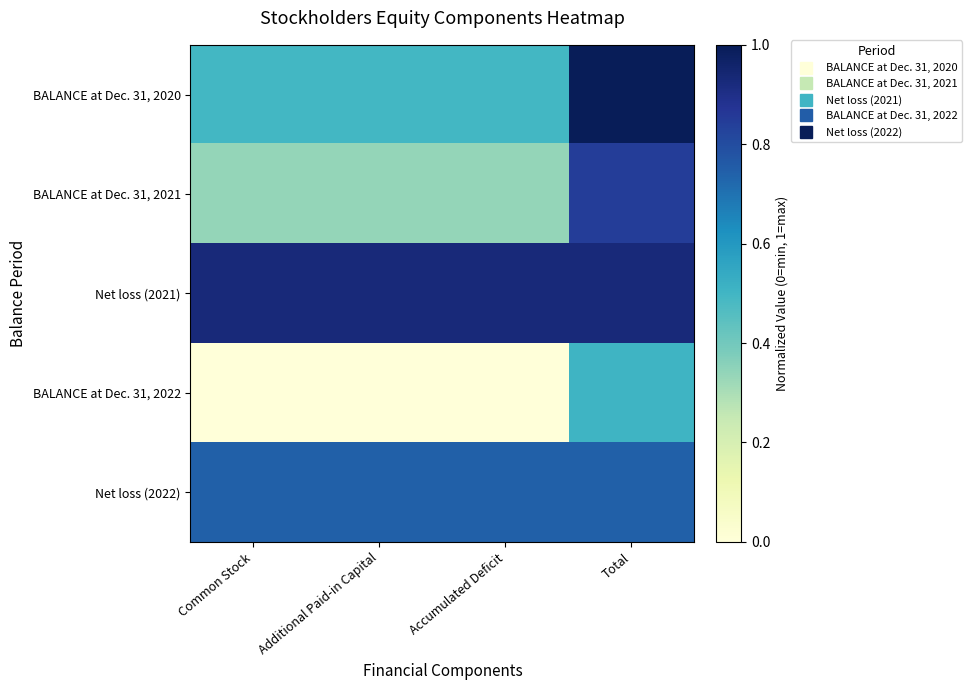

List the series in order of their overall mean, lowest first.

BALANCE at Dec. 31, 2022, BALANCE at Dec. 31, 2021, BALANCE at Dec. 31, 2020, Net loss (2022), Net loss (2021)